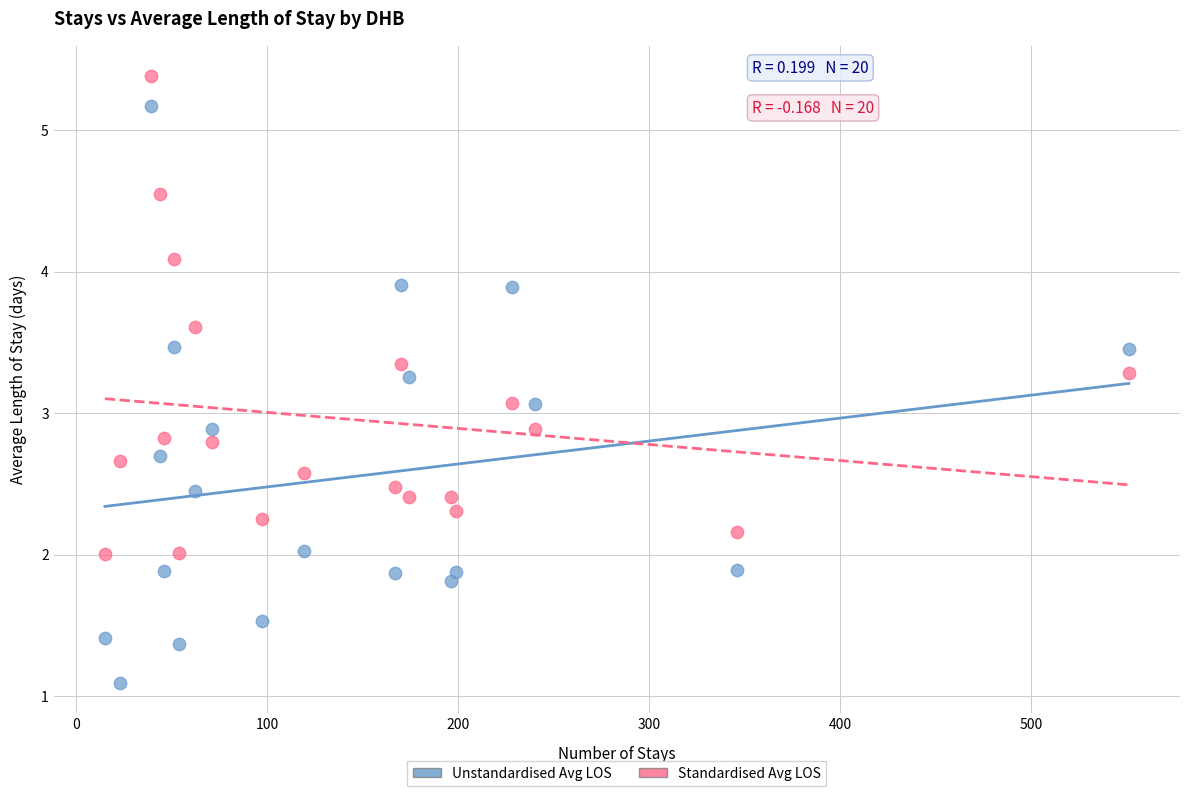

Which series contains the highest Y value?

Standardised Avg LOS